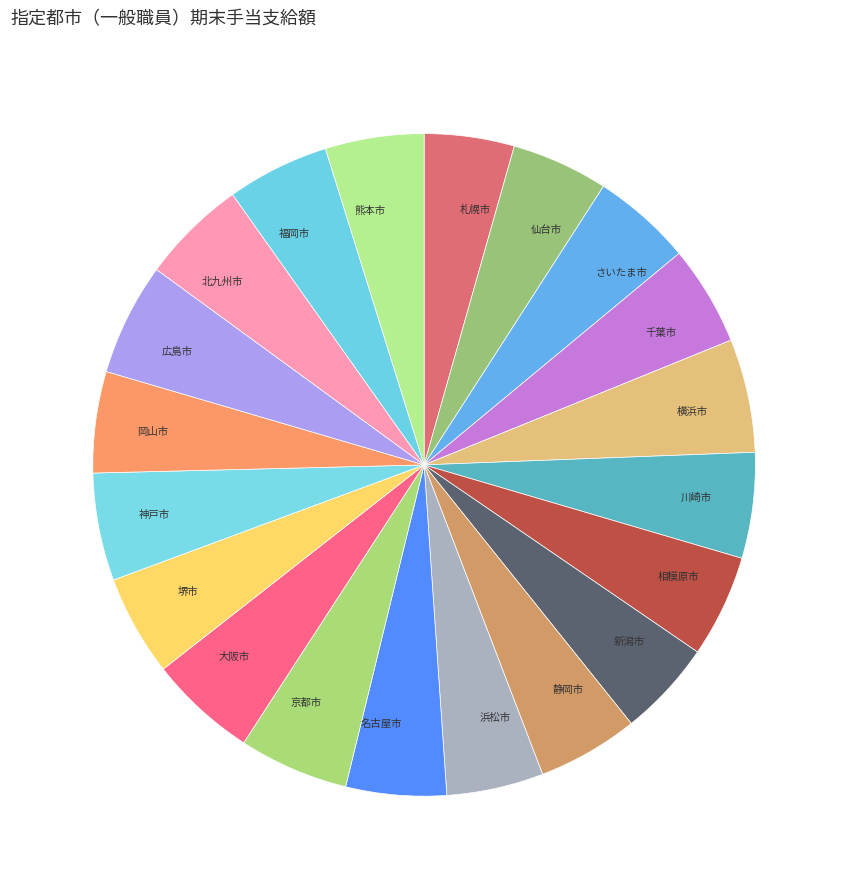

Between 札幌市 and 広島市, which is larger?

広島市